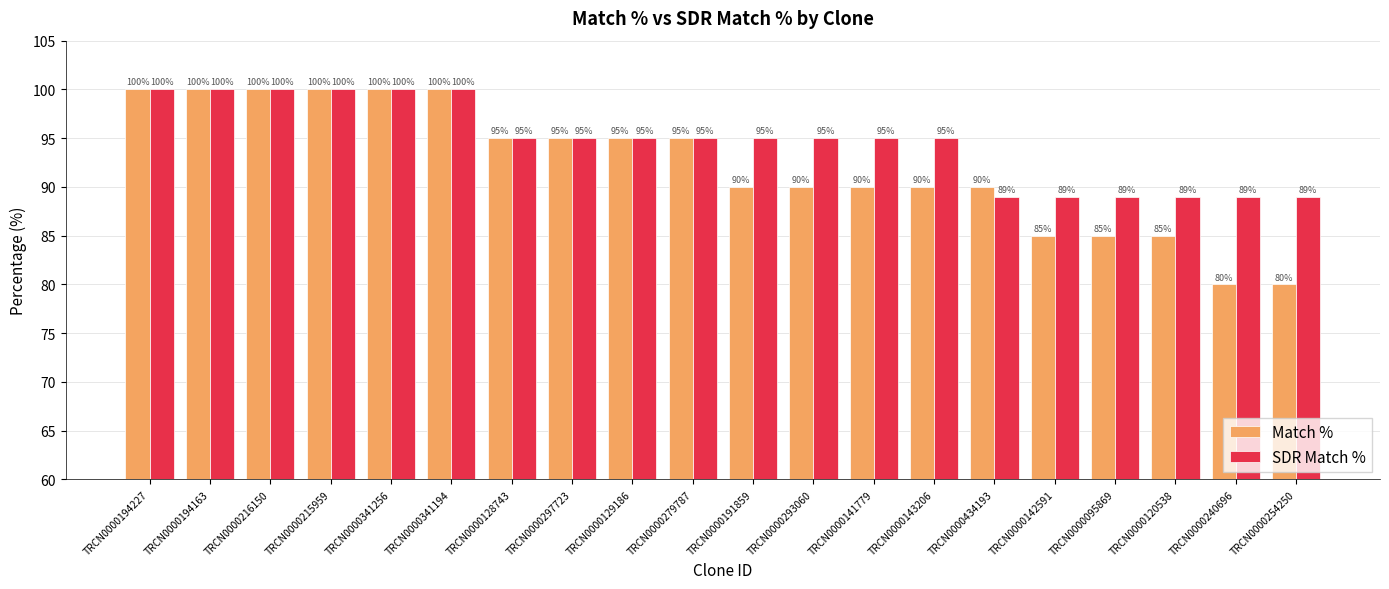

Which series has the largest range (max minus min)?

Match %